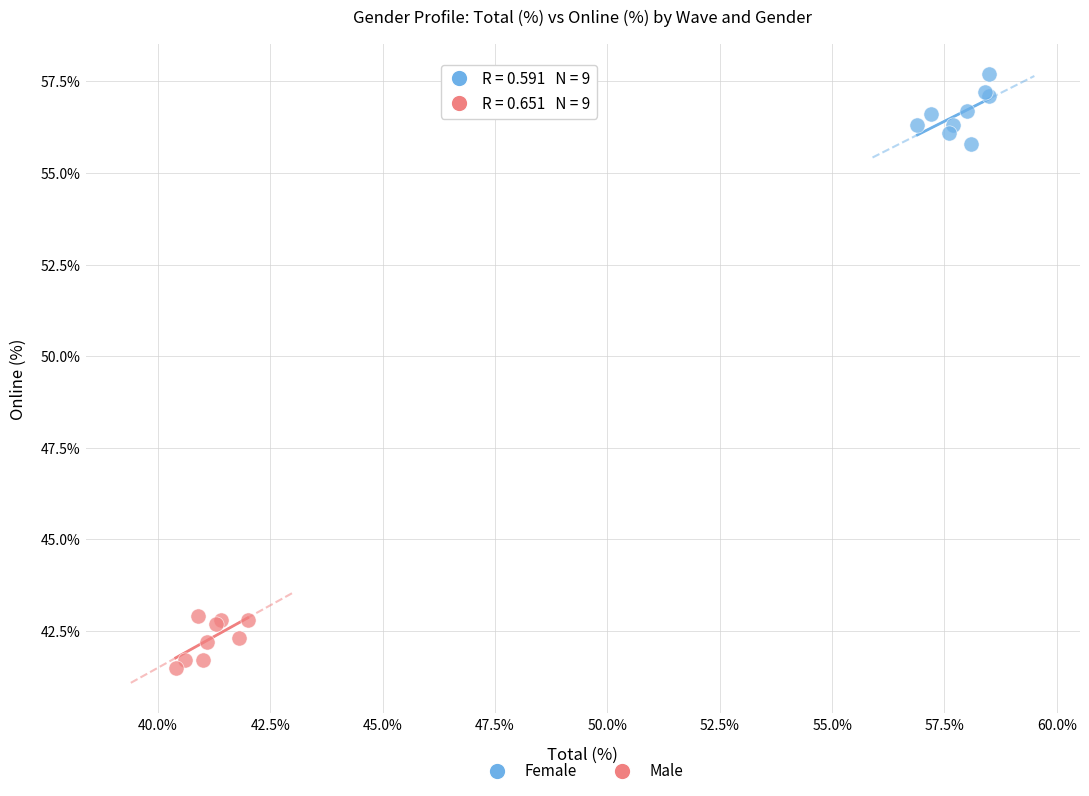

Which series contains the lowest Y value?

Male